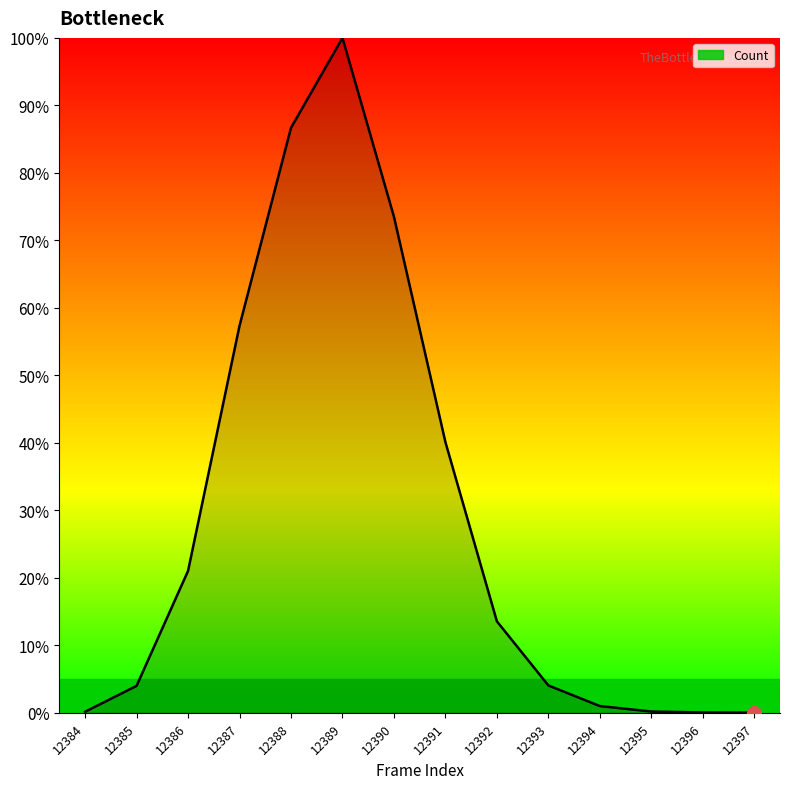

What is the change in value from 12386 to 12395?

-20.8